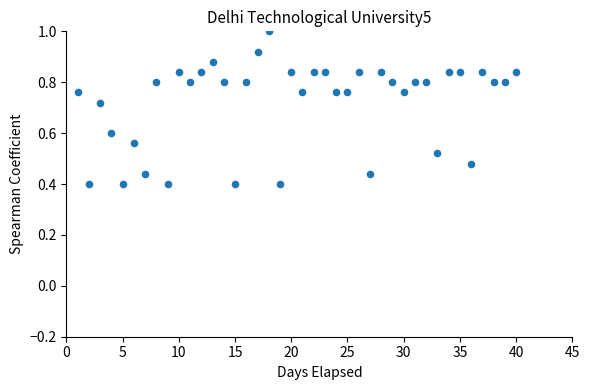

What is the range of X values (max minus min)?

39.0